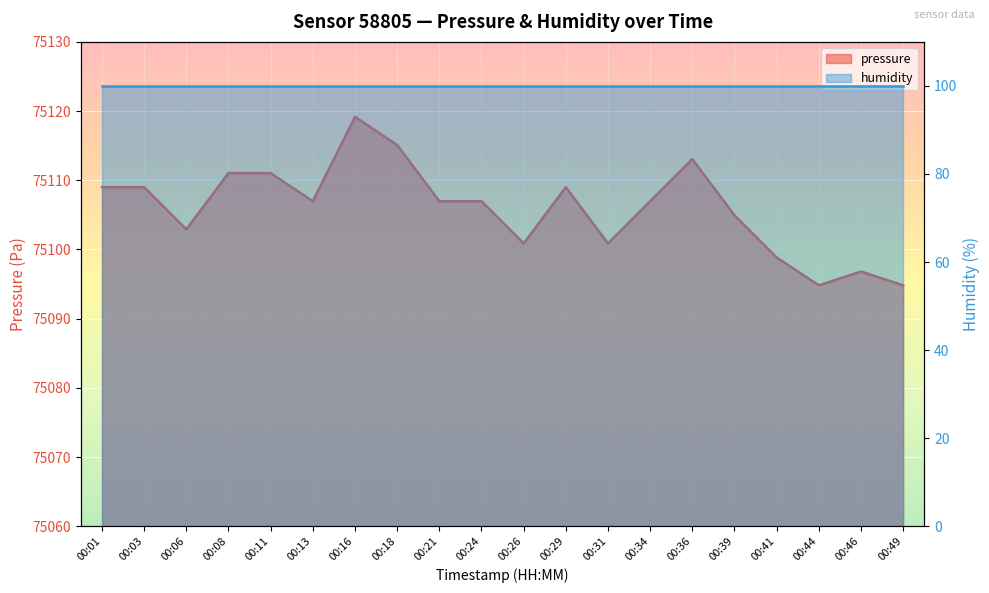

What is the ratio of the value at 00:06 to the value at 00:08?

1.0